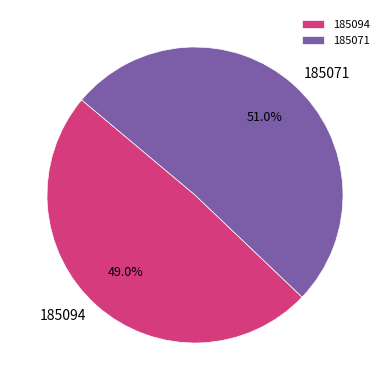

Which has a higher value, 185071 or 185094?

185071